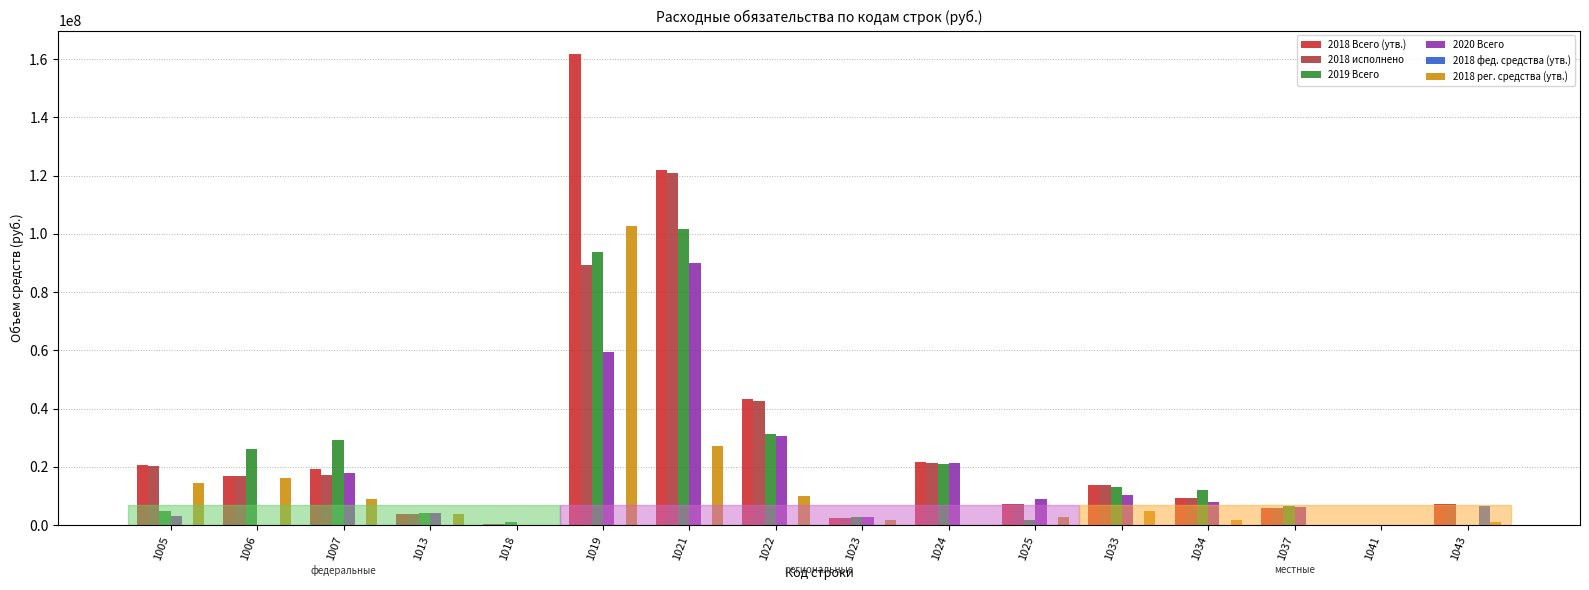

The value of 2018 рег. средства (утв.) at 1037 is -69024295. True or false?

False